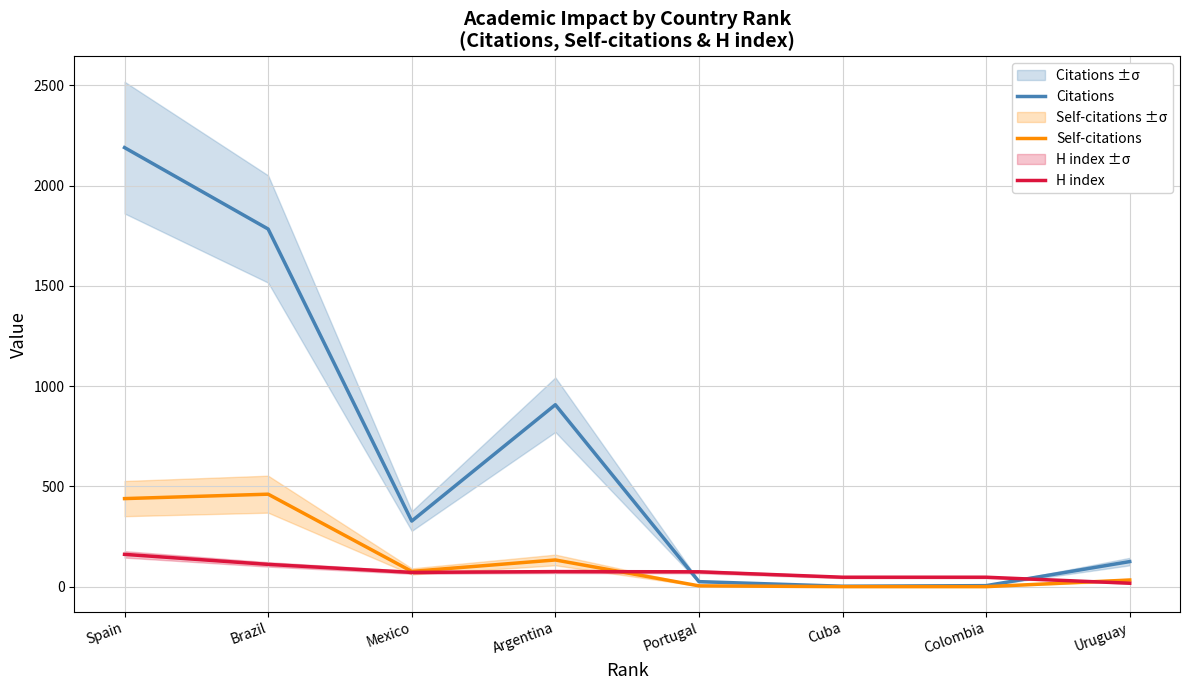

Between Brazil and Argentina, which series saw the biggest shift?

Citations